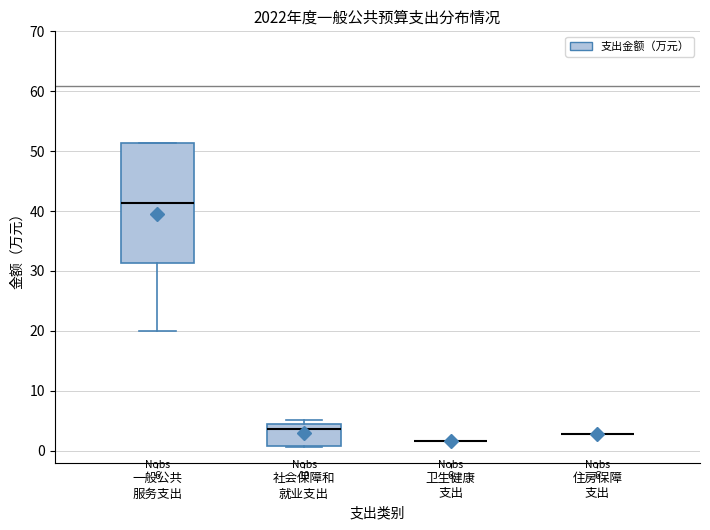

Comparing the boxes themselves (not the whiskers), which one is the tallest?

一般公共 服务支出